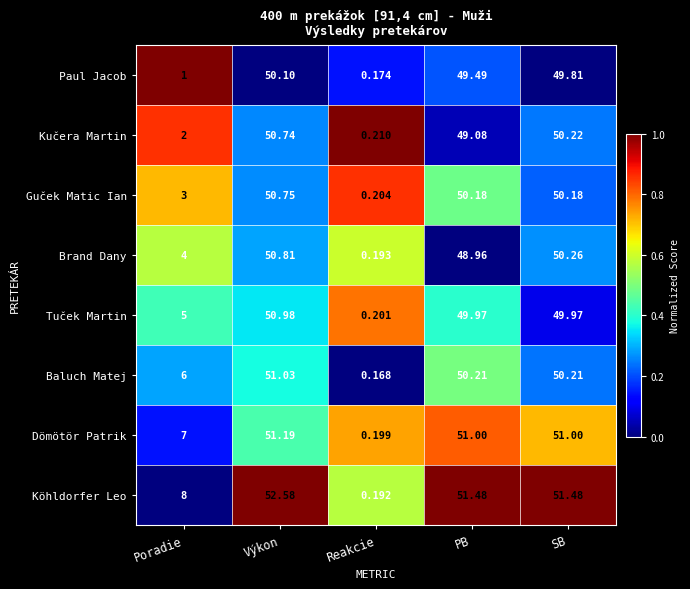

At SB, list the series in order from largest to smallest.

Köhldorfer Leo, Dömötör Patrik, Brand Dany, Kučera Martin, Baluch Matej, Guček Matic Ian, Tuček Martin, Paul Jacob